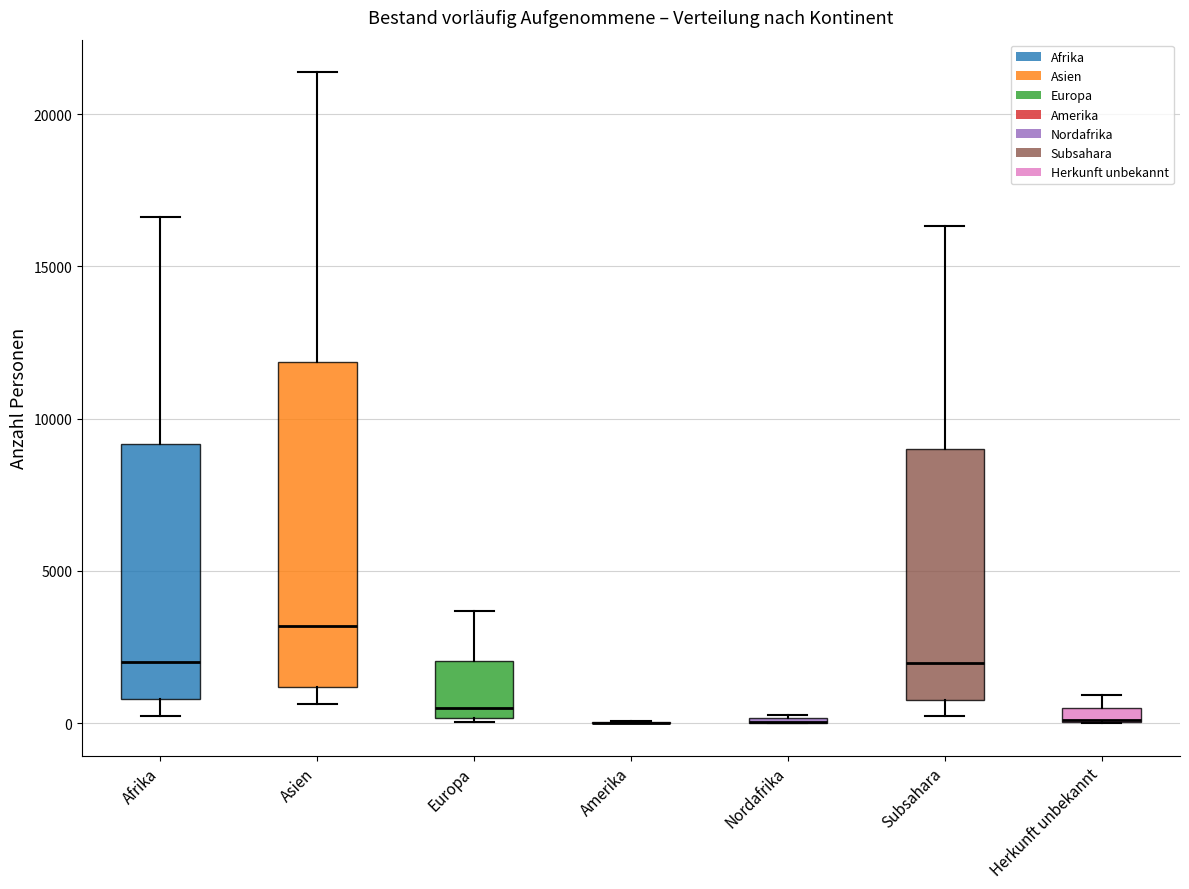

Comparing the boxes themselves (not the whiskers), which one is the tallest?

Asien